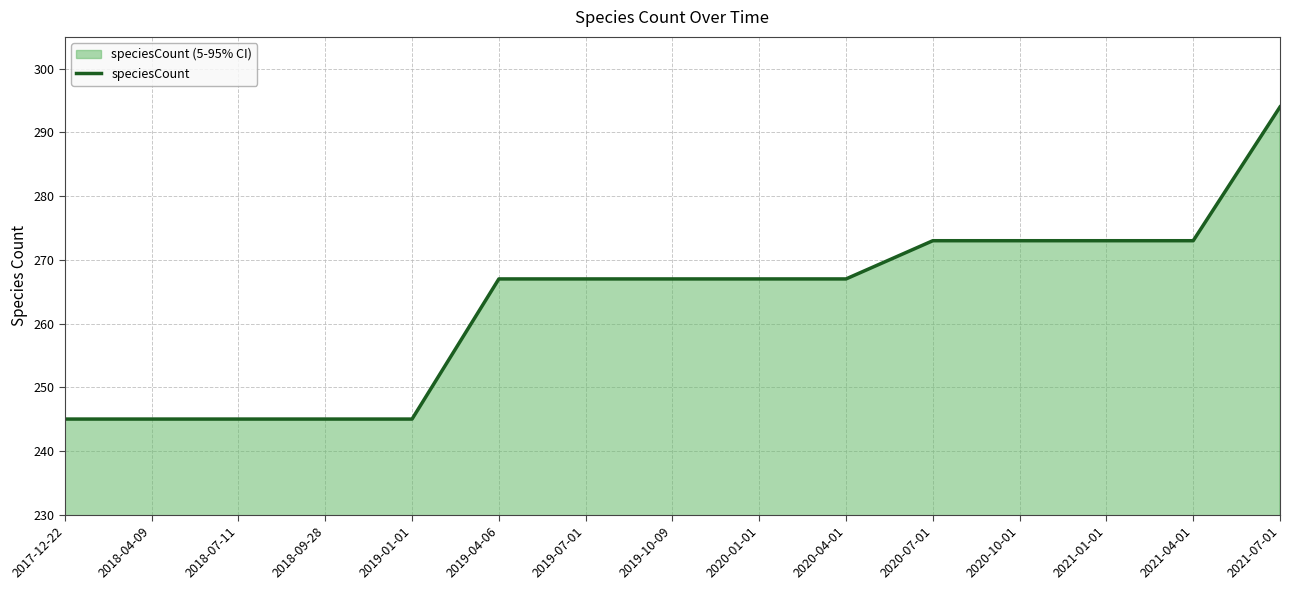

Approximately how many times larger is the value at 2021-04-01 compared to 2018-04-09?

1.1